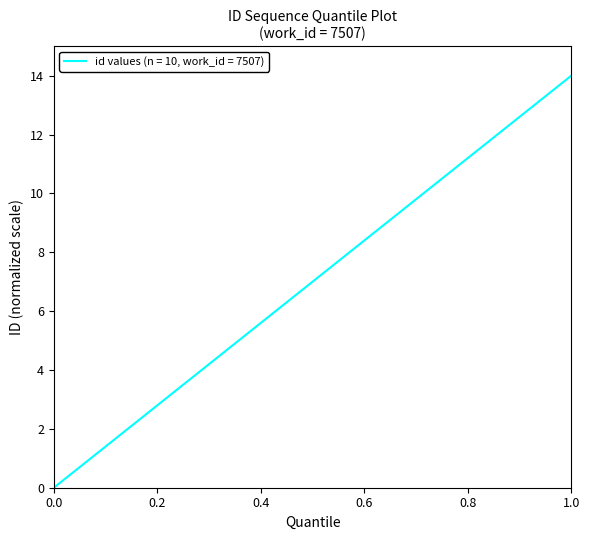

What is the maximum value shown in the chart?

14.0